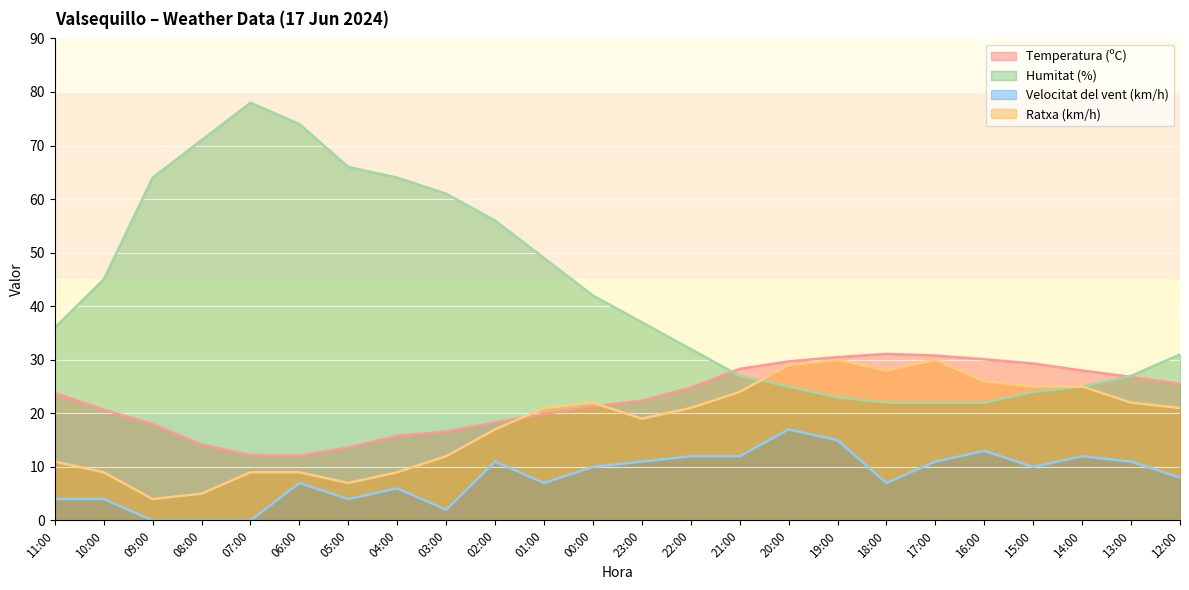

How many categories are shown in the chart?

24